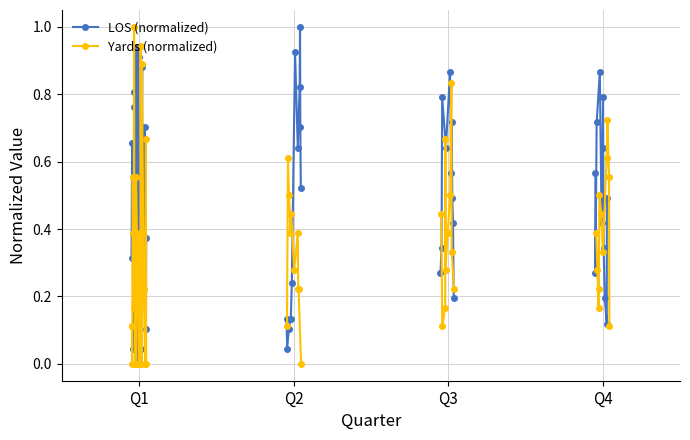

True or false: Yards (normalized) and LOS (normalized) intersect in this chart.

True